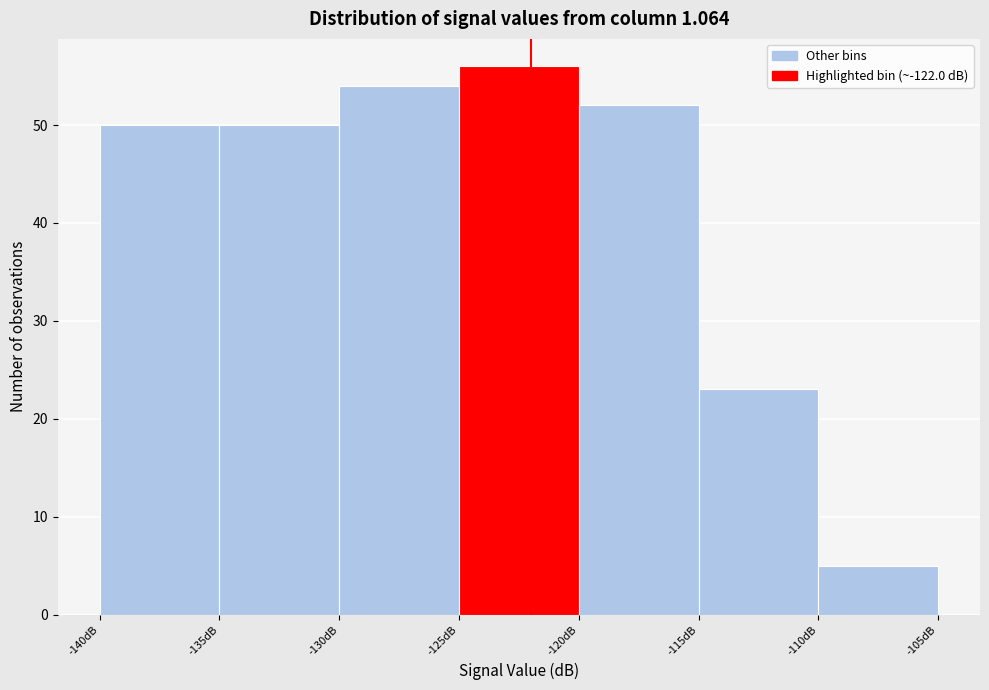

Which range on the x-axis has the tallest bar?

-125 to -120